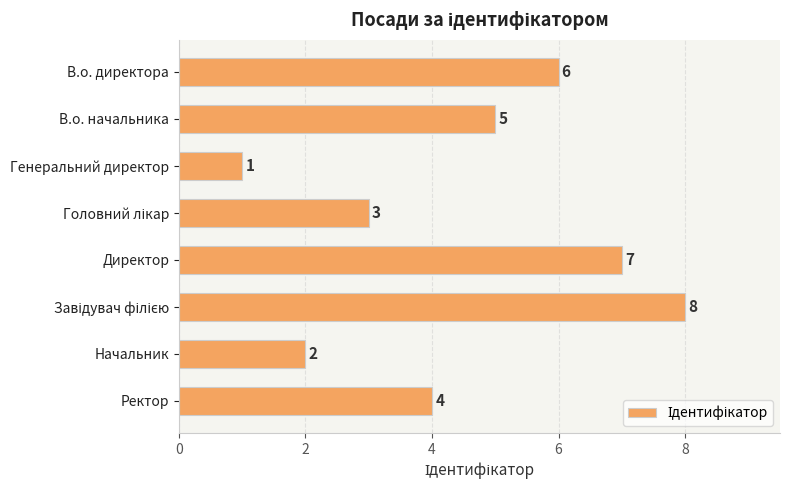

Does the chart contain stacked bars?

No